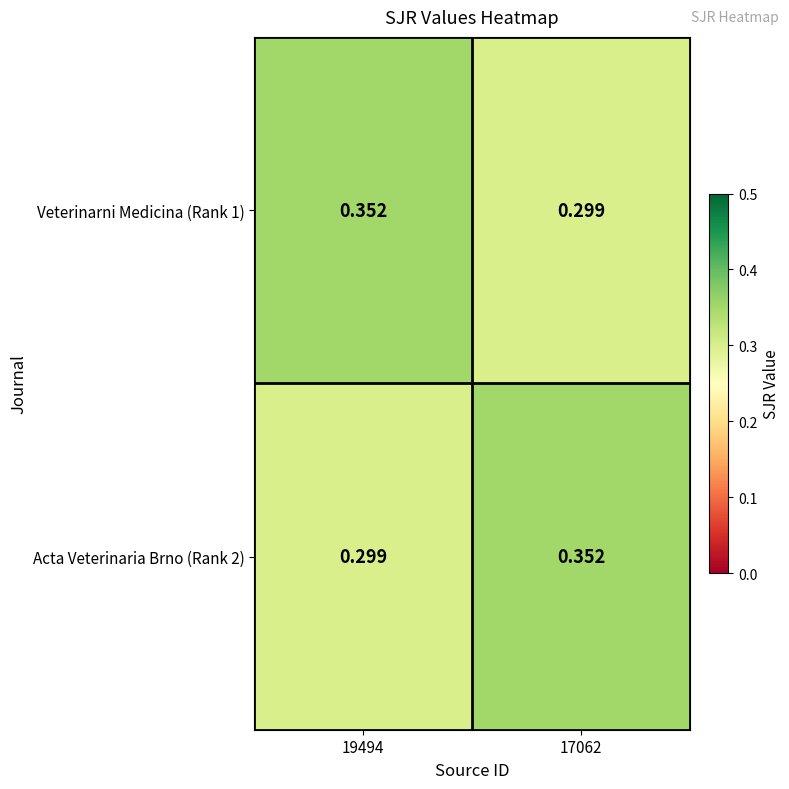

What is the smallest value displayed?

0.3